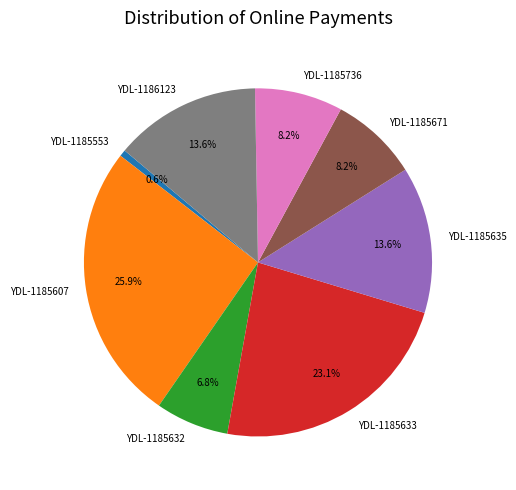

What is the total percentage of YDL-1185633 and YDL-1185671?

31.3%